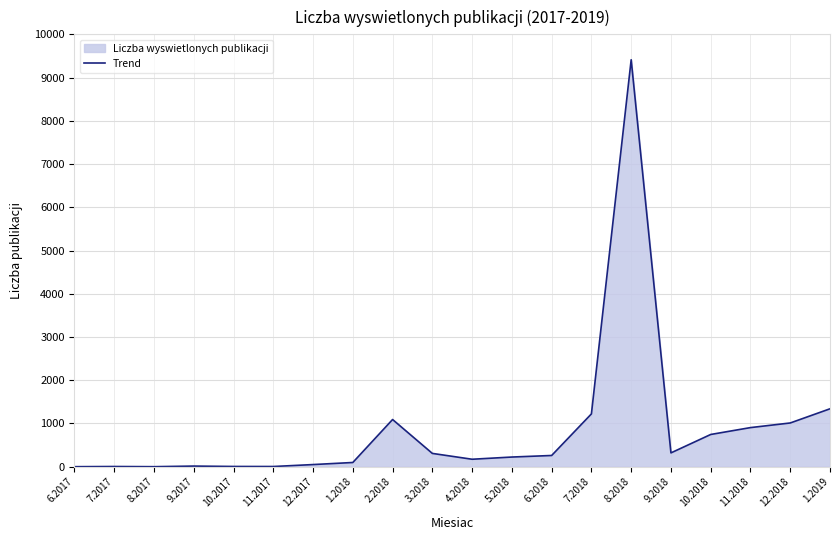

Where does the data first go above 259?

2.2018